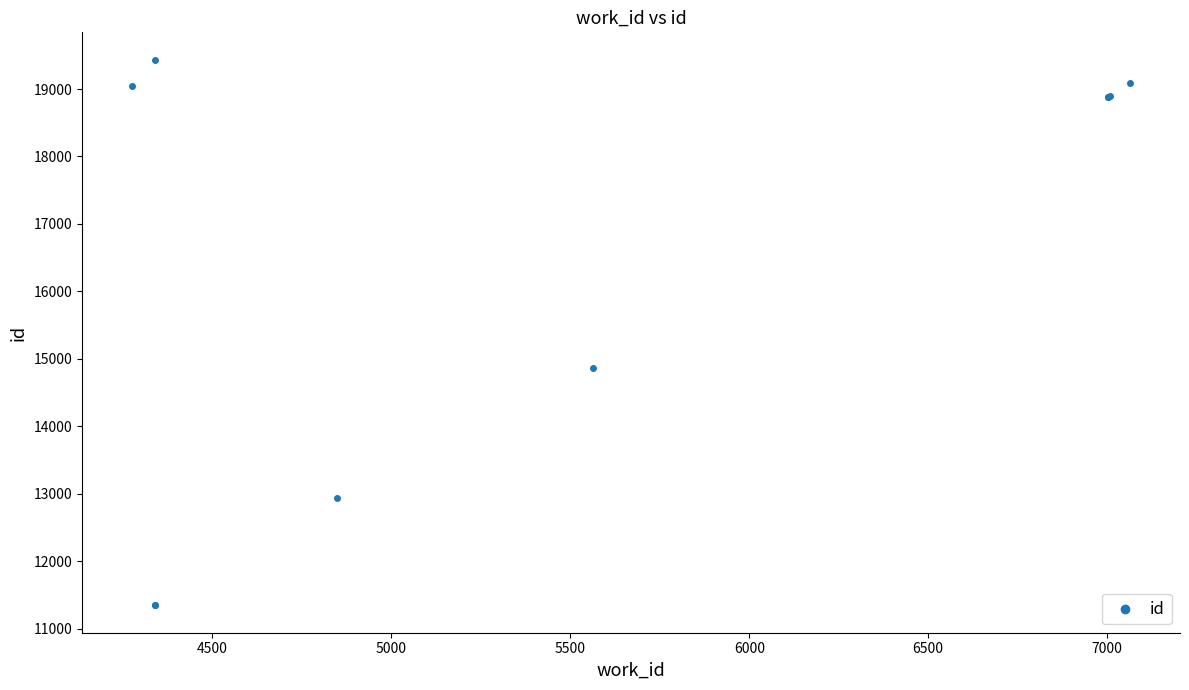

What Y value in the scatter plot is closest to 15390?

14867